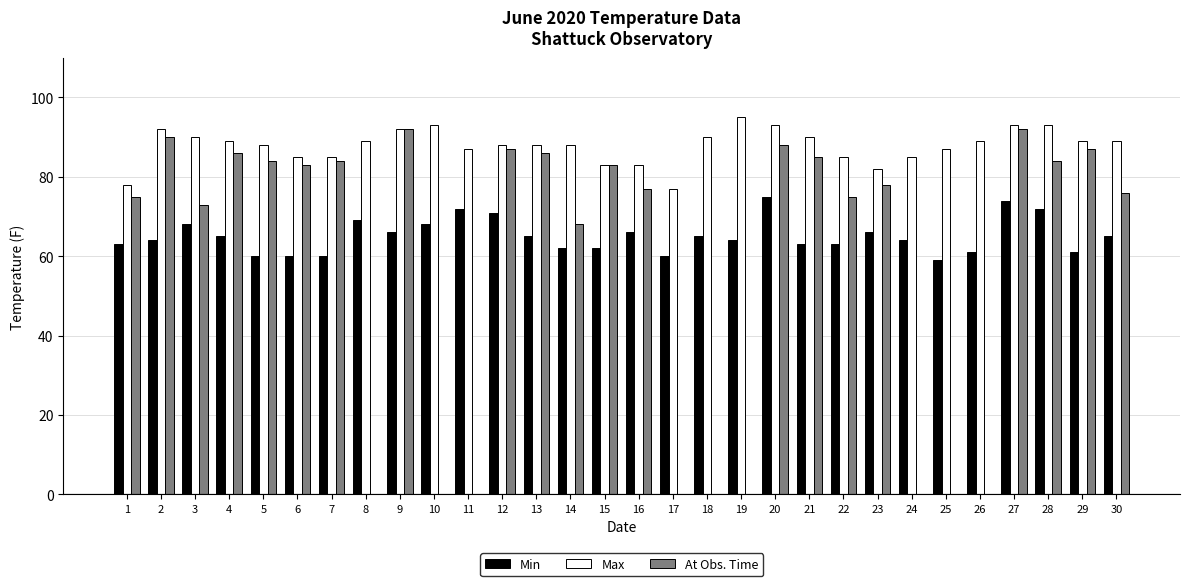

Between 3 and 8, which series saw the biggest shift?

At Obs. Time